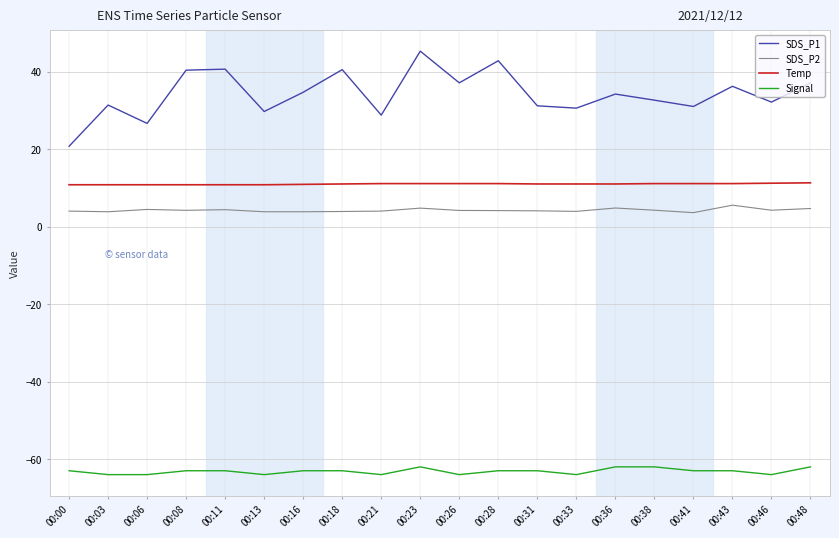

What is the average value of the Temp series?

11.0